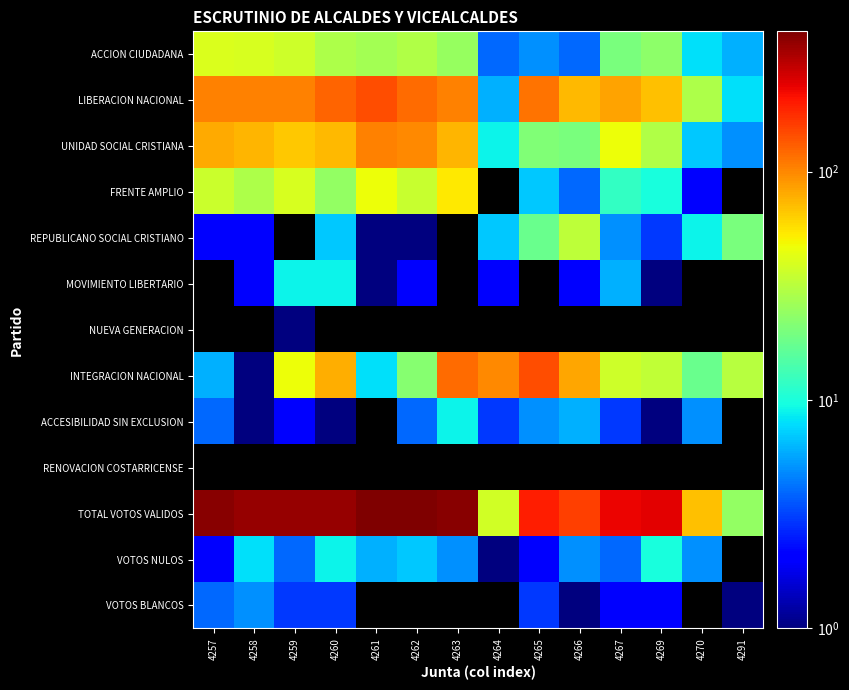

Reading left to right, list all the values displayed in this chart.

ACCION CIUDADANA: 4257=41.0	4258=40.0	4259=37.0	4260=29.0	4261=27.0	4262=30.0	4263=25.0	4264=4.0	4265=5.0	4266=4.0	4267=20.0	4269=23.0	4270=8.0	4291=6.0
LIBERACION NACIONAL: 4257=104.0	4258=103.0	4259=103.0	4260=126.0	4261=143.0	4262=119.0	4263=105.0	4264=6.0	4265=114.0	4266=73.0	4267=84.0	4269=70.0	4270=29.0	4291=8.0
UNIDAD SOCIAL CRISTIANA: 4257=80.0	4258=75.0	4259=67.0	4260=73.0	4261=105.0	4262=99.0	4263=74.0	4264=9.0	4265=21.0	4266=20.0	4267=47.0	4269=30.0	4270=7.0	4291=5.0
FRENTE AMPLIO: 4257=36.0	4258=29.0	4259=40.0	4260=24.0	4261=47.0	4262=35.0	4263=54.0	4264=0.1	4265=7.0	4266=4.0	4267=12.0	4269=10.0	4270=2.0	4291=0.1
REPUBLICANO SOCIAL CRISTIANO: 4257=2.0	4258=2.0	4259=0.1	4260=7.0	4261=1.0	4262=1.0	4263=0.1	4264=7.0	4265=18.0	4266=33.0	4267=5.0	4269=3.0	4270=9.0	4291=20.0
MOVIMIENTO LIBERTARIO: 4257=0.1	4258=2.0	4259=9.0	4260=9.0	4261=1.0	4262=2.0	4263=0.1	4264=2.0	4265=0.1	4266=2.0	4267=6.0	4269=1.0	4270=0.1	4291=0.1
NUEVA GENERACION: 4257=0.1	4258=0.1	4259=1.0	4260=0.1	4261=0.1	4262=0.1	4263=0.1	4264=0.1	4265=0.1	4266=0.1	4267=0.1	4269=0.1	4270=0.1	4291=0.1
INTEGRACION NACIONAL: 4257=6.0	4258=1.0	4259=47.0	4260=78.0	4261=8.0	4262=22.0	4263=119.0	4264=99.0	4265=143.0	4266=82.0	4267=37.0	4269=34.0	4270=18.0	4291=31.0
ACCESIBILIDAD SIN EXCLUSION: 4257=4.0	4258=1.0	4259=2.0	4260=1.0	4261=0.1	4262=4.0	4263=9.0	4264=3.0	4265=5.0	4266=6.0	4267=3.0	4269=1.0	4270=5.0	4291=0.1
RENOVACION COSTARRICENSE: 4257=0.1	4258=0.1	4259=0.1	4260=0.1	4261=0.1	4262=0.1	4263=0.1	4264=0.1	4265=0.1	4266=0.1	4267=0.1	4269=0.1	4270=0.1	4291=0.1
TOTAL VOTOS VALIDOS: 4257=386.0	4258=363.0	4259=365.0	4260=363.0	4261=408.0	4262=411.0	4263=386.0	4264=38.0	4265=198.0	4266=157.0	4267=232.0	4269=241.0	4270=69.0	4291=24.0
VOTOS NULOS: 4257=2.0	4258=8.0	4259=4.0	4260=9.0	4261=6.0	4262=7.0	4263=5.0	4264=1.0	4265=2.0	4266=5.0	4267=4.0	4269=10.0	4270=5.0	4291=0.1
VOTOS BLANCOS: 4257=4.0	4258=5.0	4259=3.0	4260=3.0	4261=0.1	4262=0.1	4263=0.1	4264=0.1	4265=3.0	4266=1.0	4267=2.0	4269=2.0	4270=0.1	4291=1.0